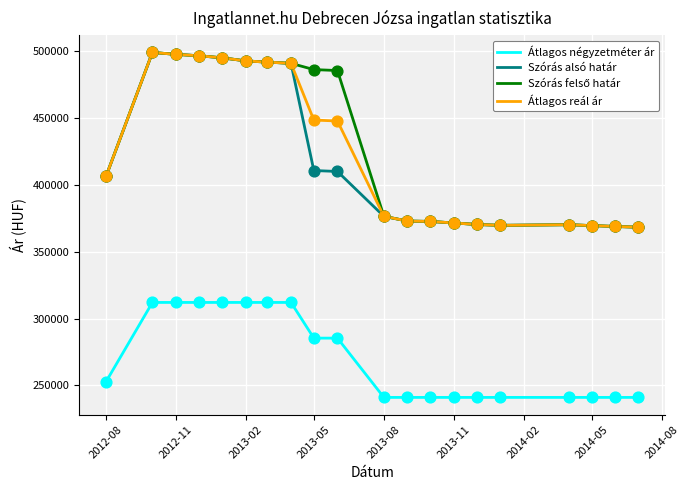

What is the smallest value displayed?

241071